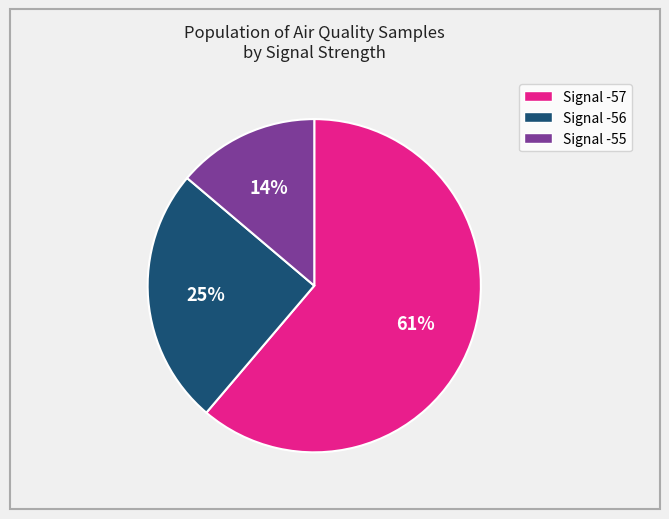

To the nearest percent, what is the average slice percentage?

33%